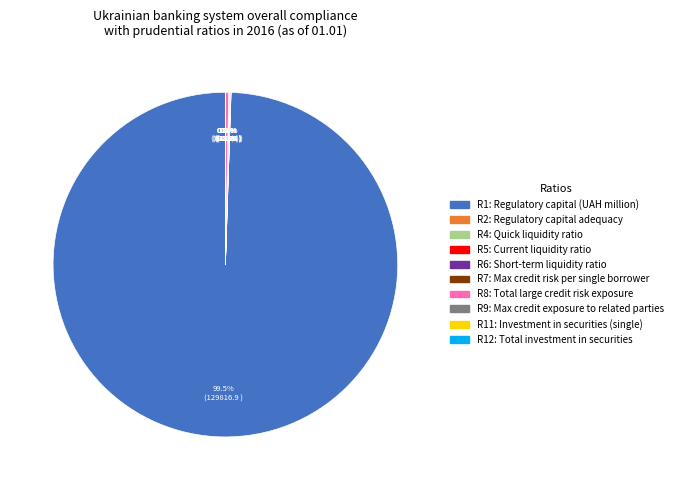

Is there a majority slice in this chart?

Yes